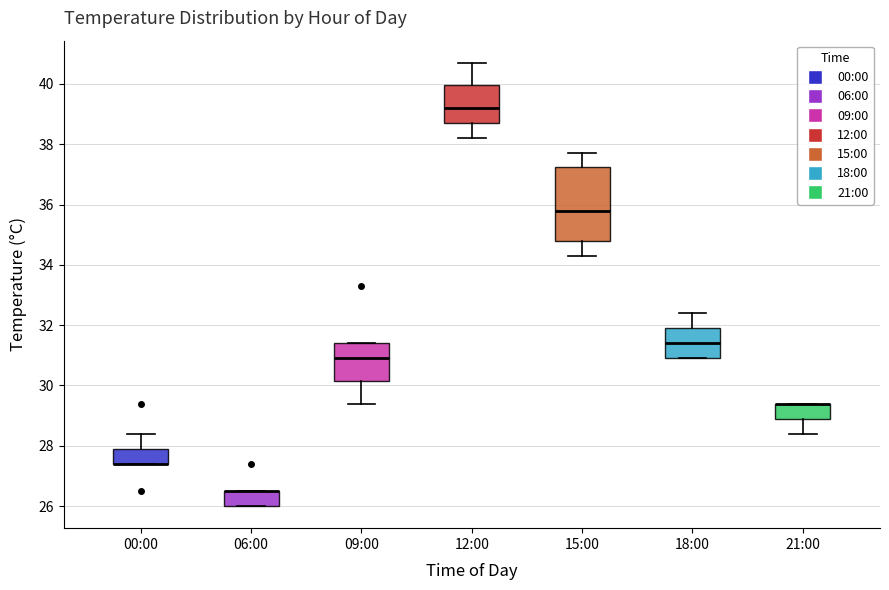

Reading left to right, transcribe this box plot: for each box, give where its median line is, the range the box spans, and where its two whiskers end, as read against the y-axis. The values are not printed on the chart, so give them approximately, as read against the axis.

00:00: median 27.4 (drawn on the box's lower edge), box 27.4 to 28.0, whiskers 27.4 to 28.4
06:00: median 26.6 (drawn on the box's upper edge), box 26.0 to 26.6, whiskers 26.0 to 26.6
09:00: median 31.0, box 30.2 to 31.4, whiskers 29.4 to 31.4
12:00: median 39.2, box 38.8 to 40.0, whiskers 38.2 to 40.8
15:00: median 35.8, box 34.8 to 37.2, whiskers 34.4 to 37.8
18:00: median 31.4, box 31.0 to 32.0, whiskers 31.0 to 32.4
21:00: median 29.4 (drawn on the box's upper edge), box 29.0 to 29.4, whiskers 28.4 to 29.4